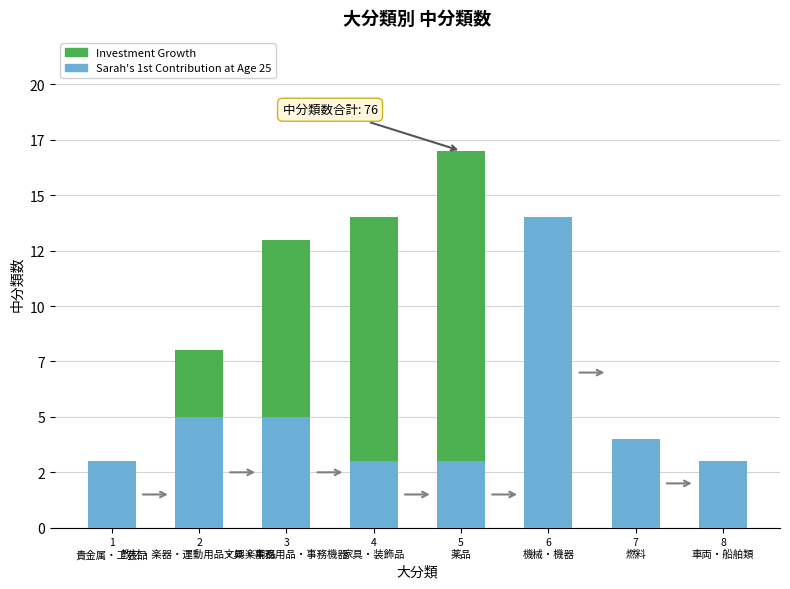

What is the label of the 8th bar from the left?

8
車両・船舶類